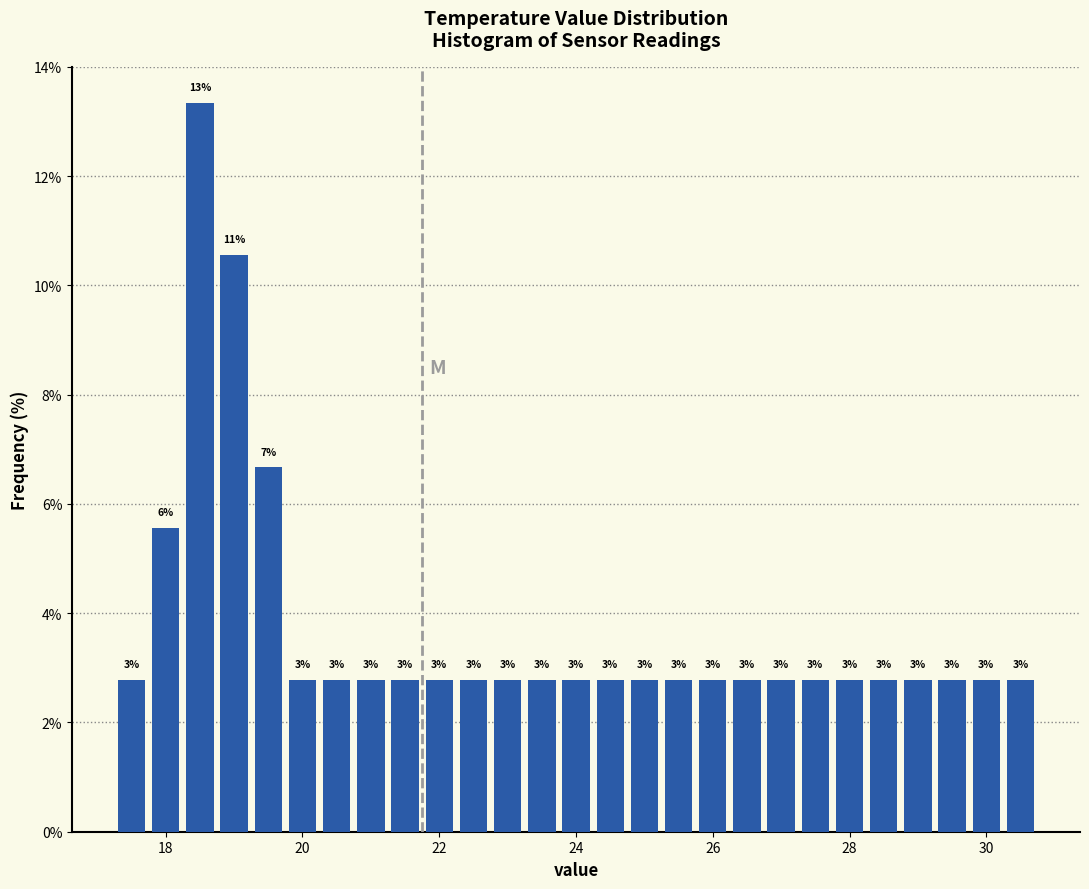

Around what value on the x-axis is the tallest bar? Give the approximate position of its centre, as read against the axis.

18.6